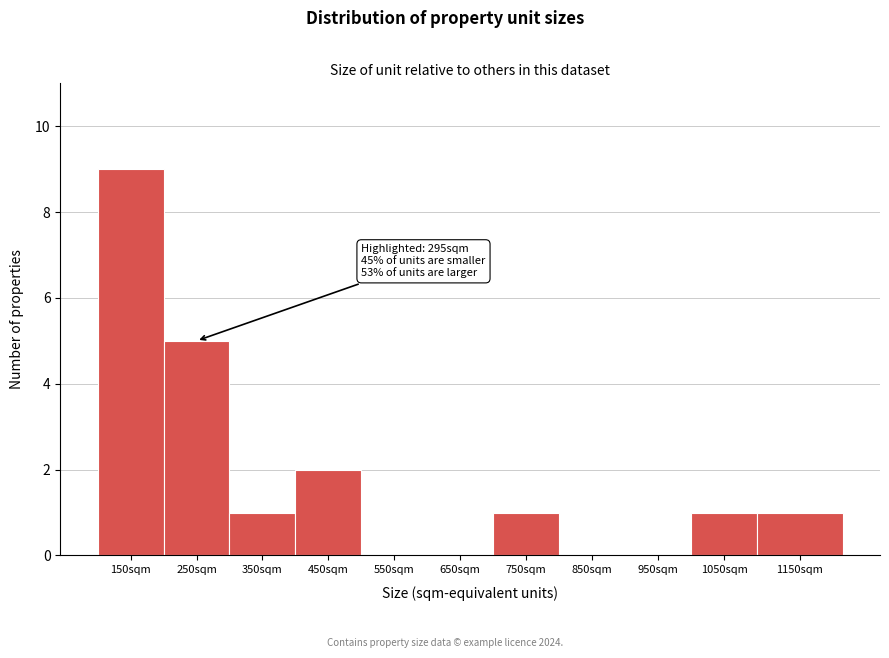

Reading left to right, extract all data points from this chart.

150sqm=9	250sqm=5	350sqm=1	450sqm=2	550sqm=0	650sqm=0	750sqm=1	850sqm=0	950sqm=0	1050sqm=1	1150sqm=1